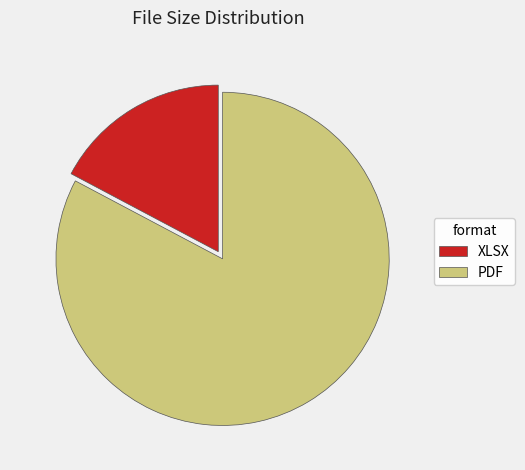

Does PDF account for over 50% of the chart?

Yes